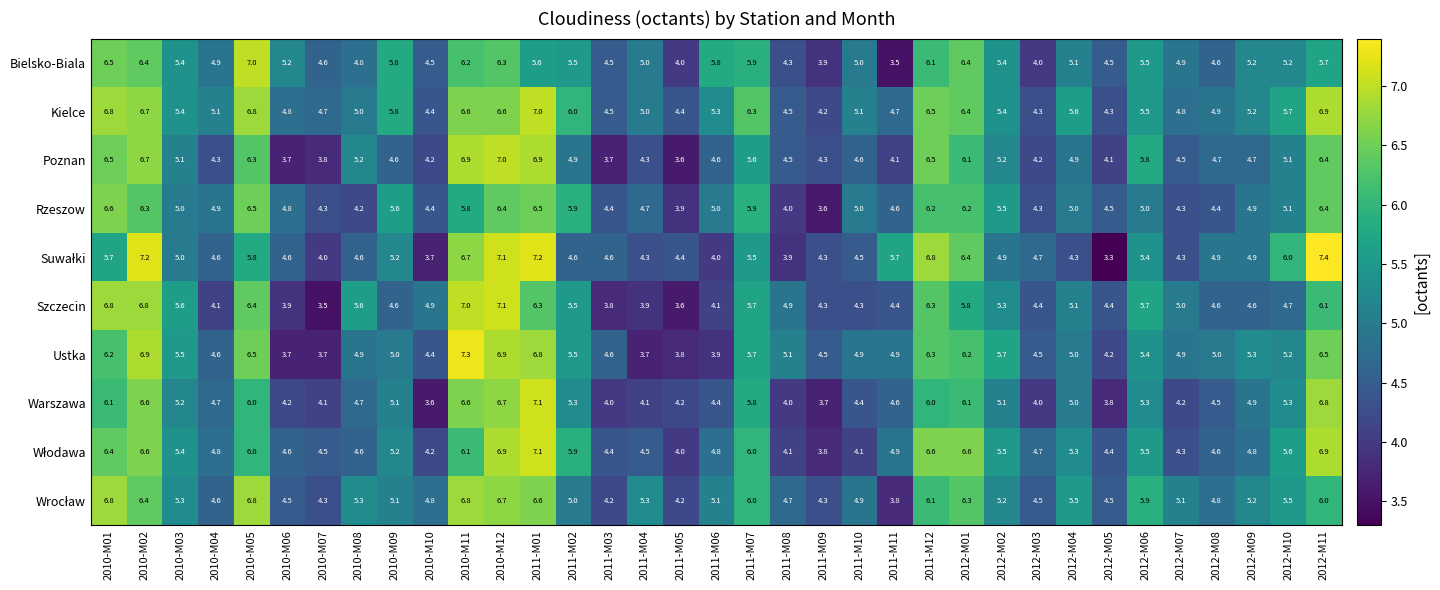

The Szczecin series shows 6.8 at 2010-M01. True or false?

True